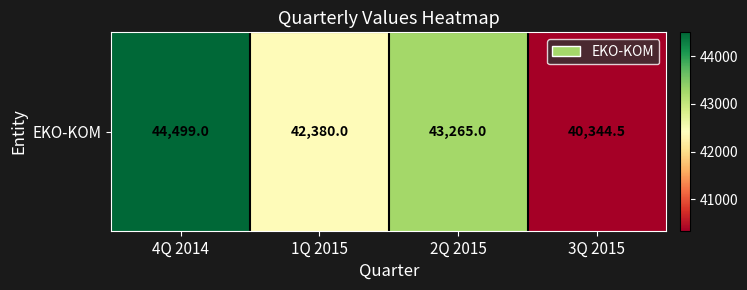

What is the change in value from 1Q 2015 to 2Q 2015?

+885.0